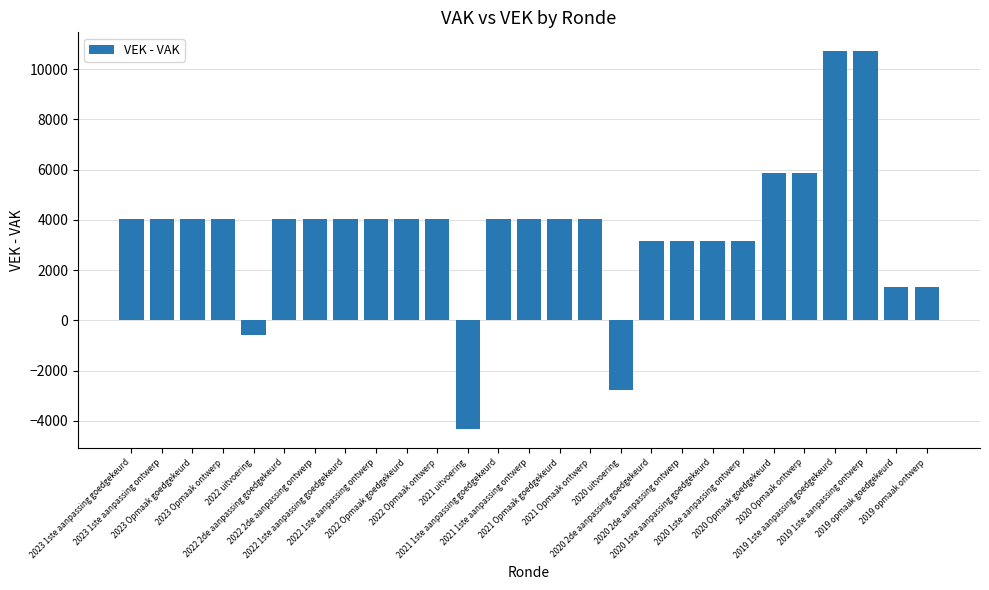

How many values are below 4039?

9